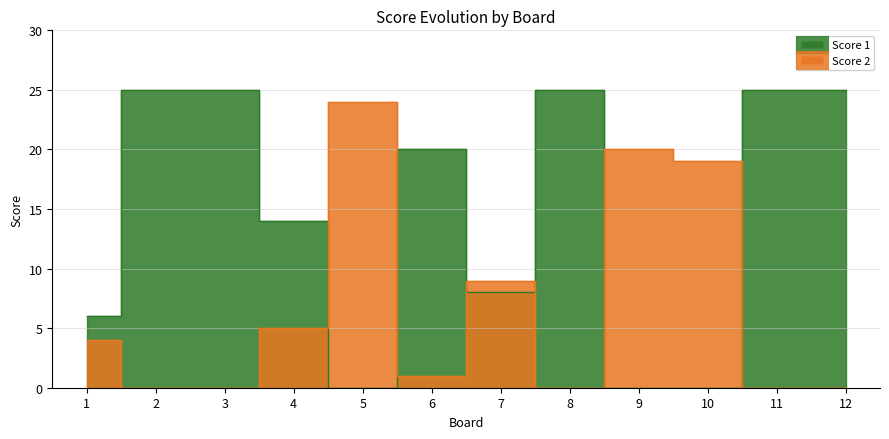

How many positive values does the Score 1 series have?

9